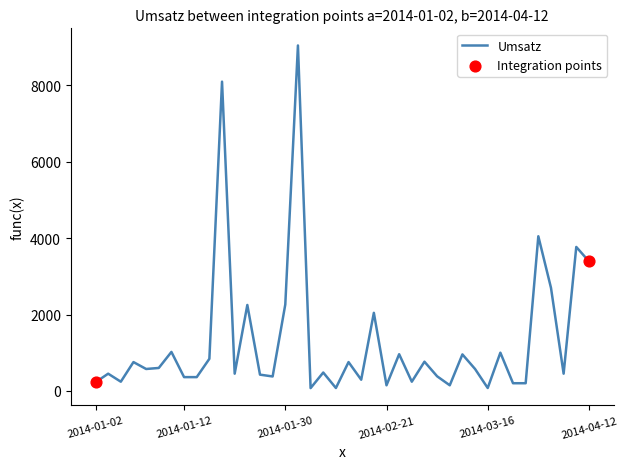

What is the maximum value shown in the chart?

9048